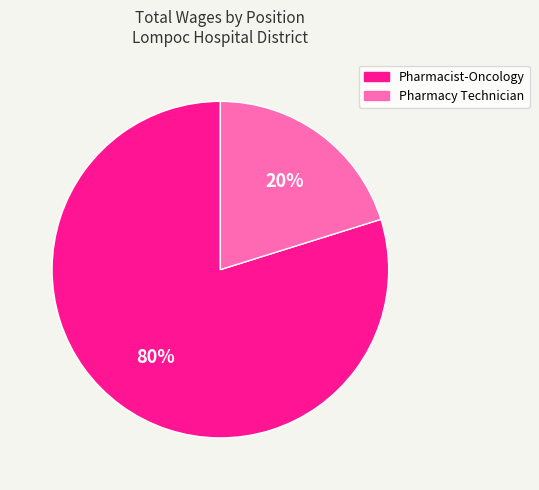

Which category has the smallest portion of the pie?

Pharmacy Technician